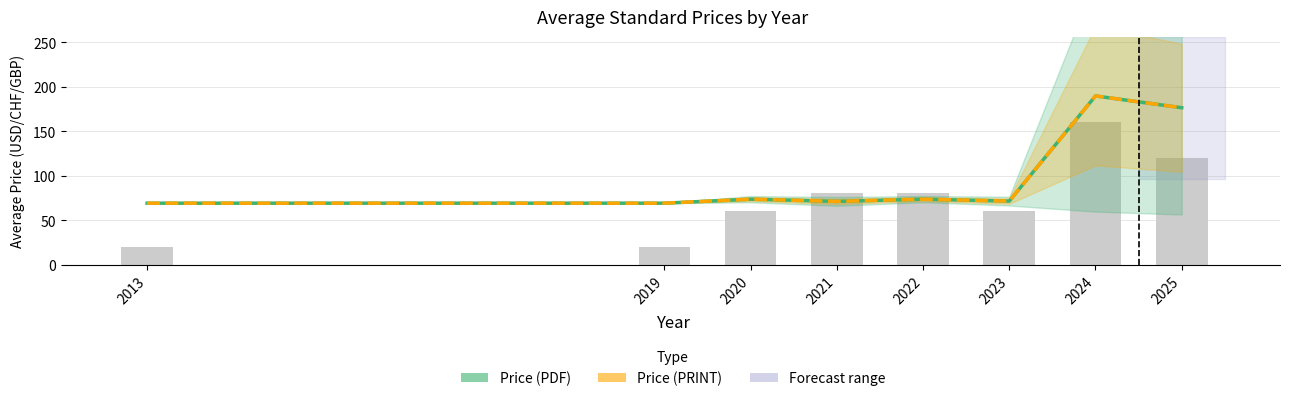

True or false: Price (PDF) has a value of 69.0 at 2013.

True